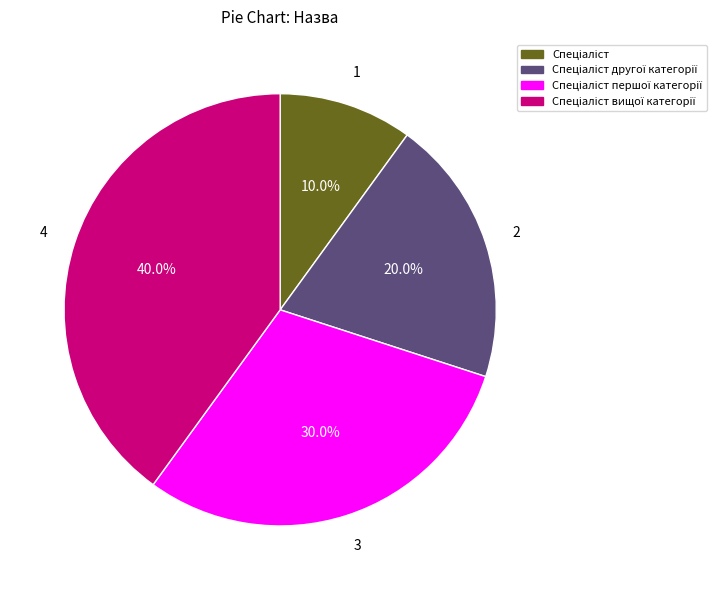

To the nearest percent, what is the difference between the largest and smallest slice percentages?

30%